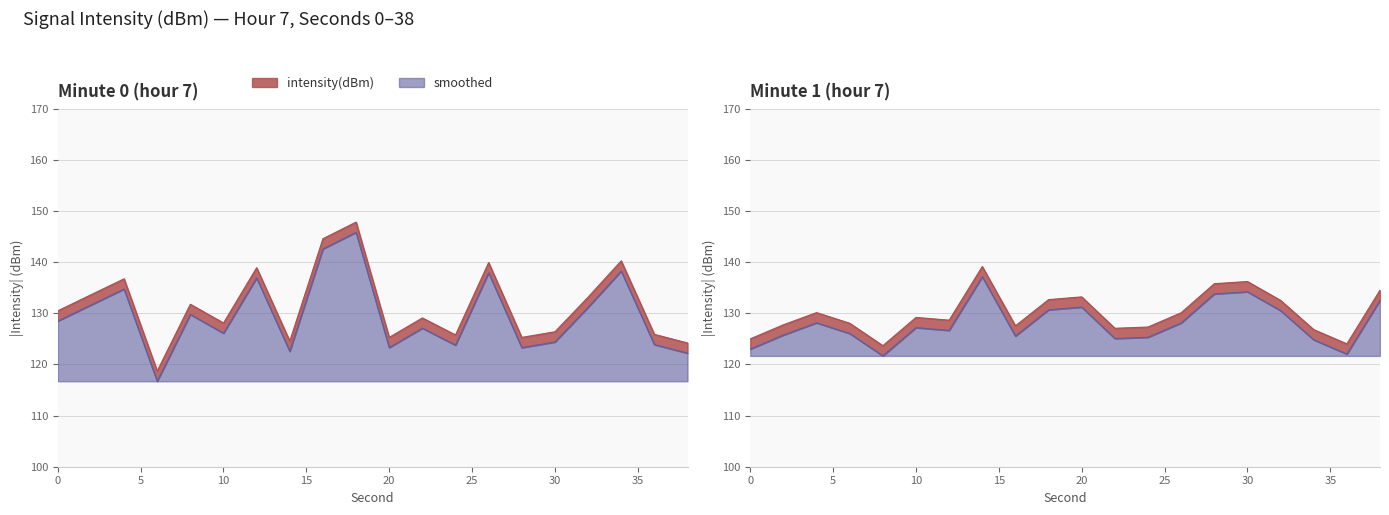

At which category does the data reach its first local valley?

6